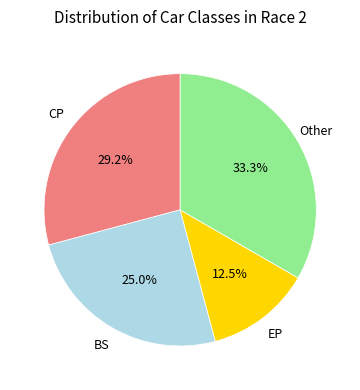

Count the number of slices in the pie.

4